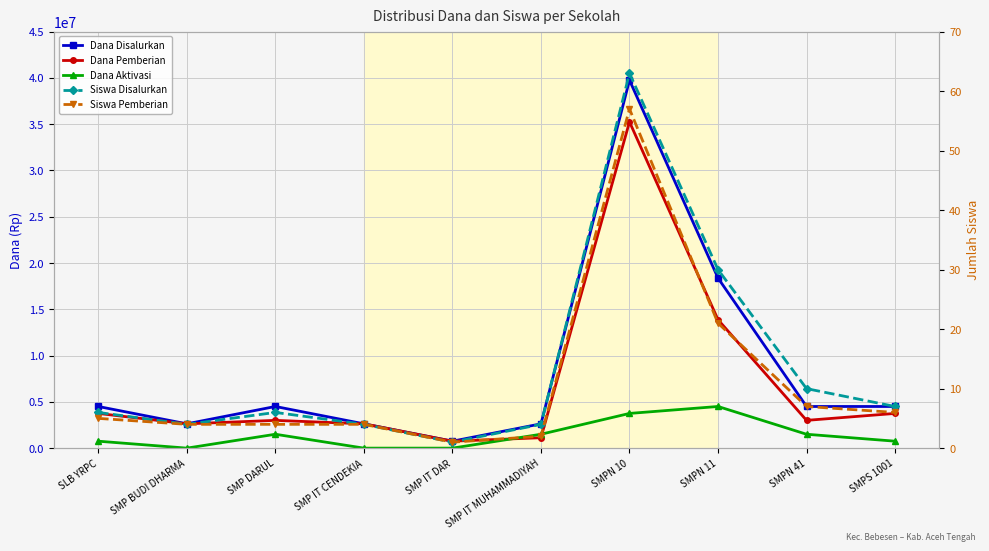

Rank the series by their maximum value, from lowest to highest.

Siswa Pemberian, Siswa Disalurkan, Dana Aktivasi, Dana Pemberian, Dana Disalurkan